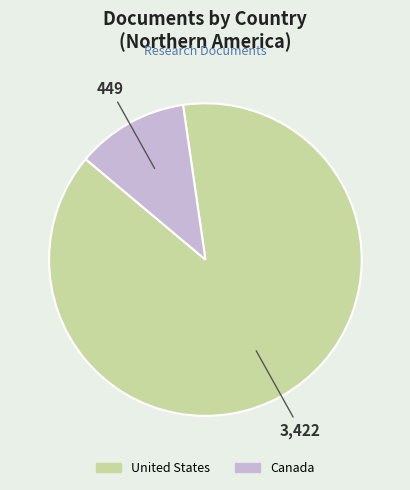

True or false: Canada accounts for 1% of the total.

False